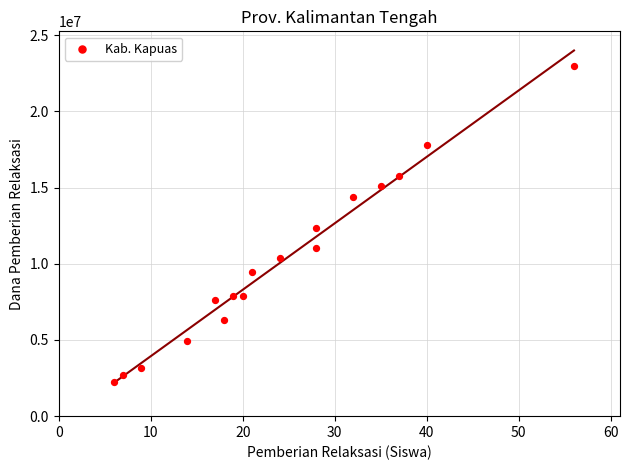

What is the range of X values (max minus min)?

50